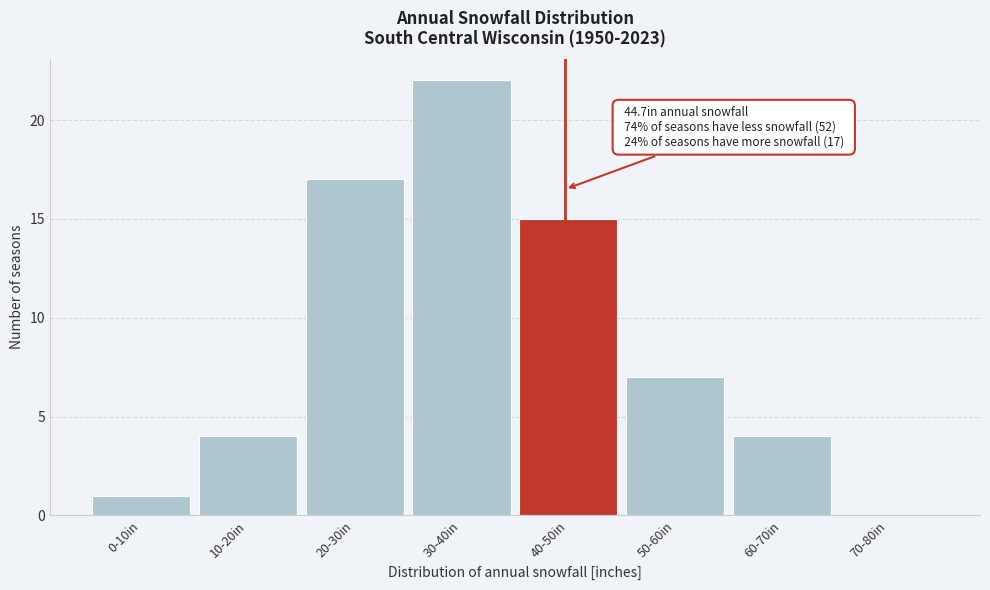

Reading left to right, what are all the values shown in this chart?

0-10in=1	10-20in=4	20-30in=17	30-40in=22	40-50in=15	50-60in=7	60-70in=4	70-80in=0